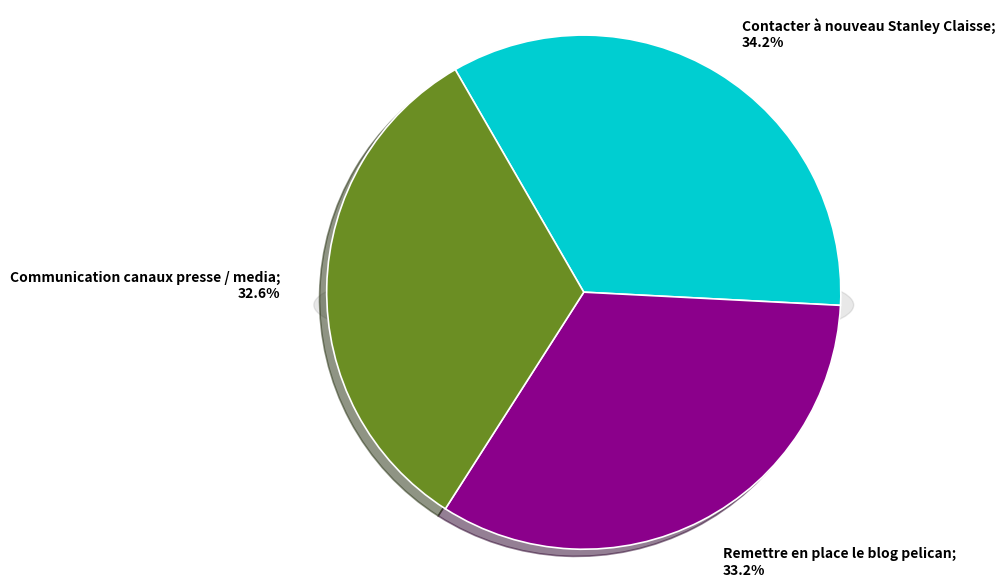

What is the smallest slice in the pie chart?

Communication canaux presse / media